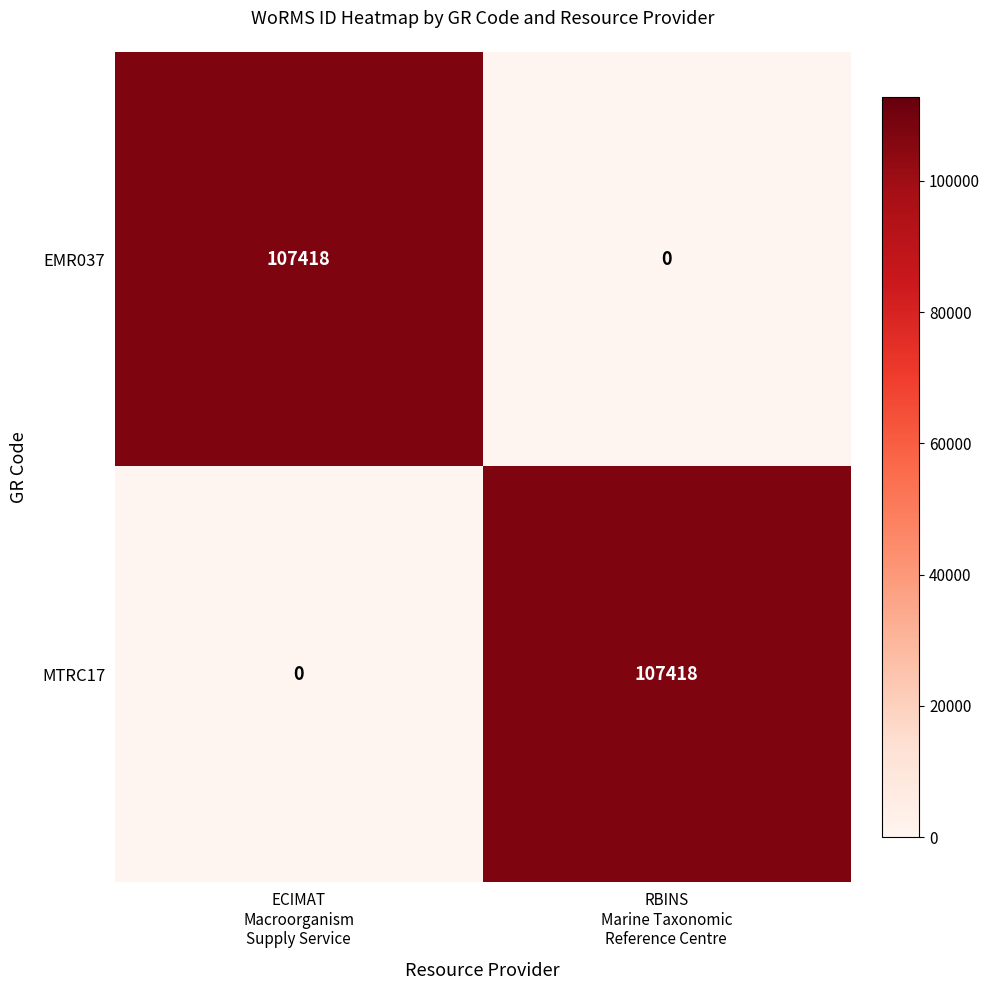

What is the maximum value for EMR037?

107418